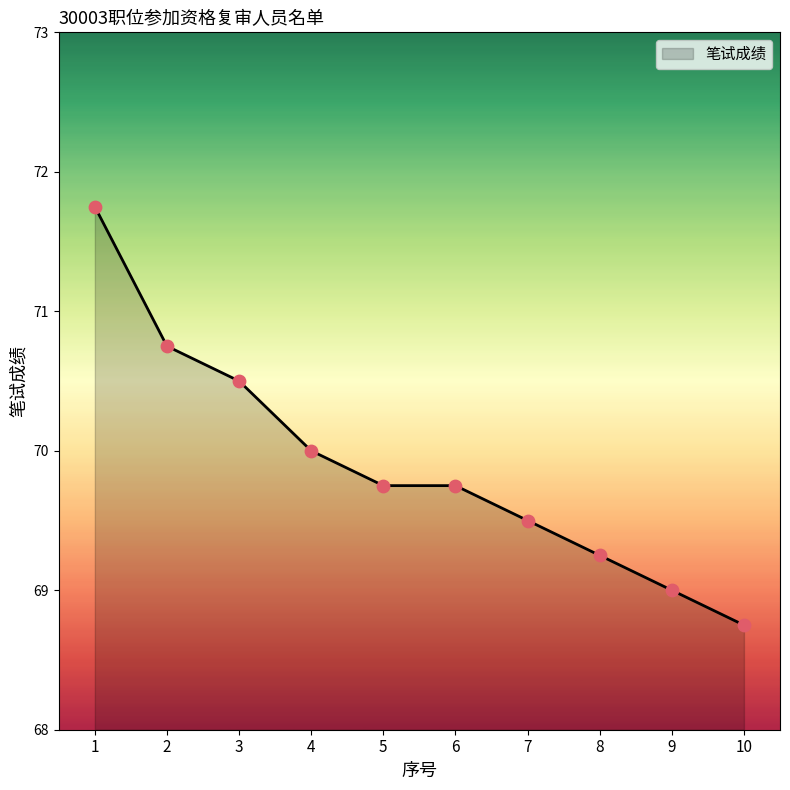

What is the change in value from 3 to 4?

-0.5